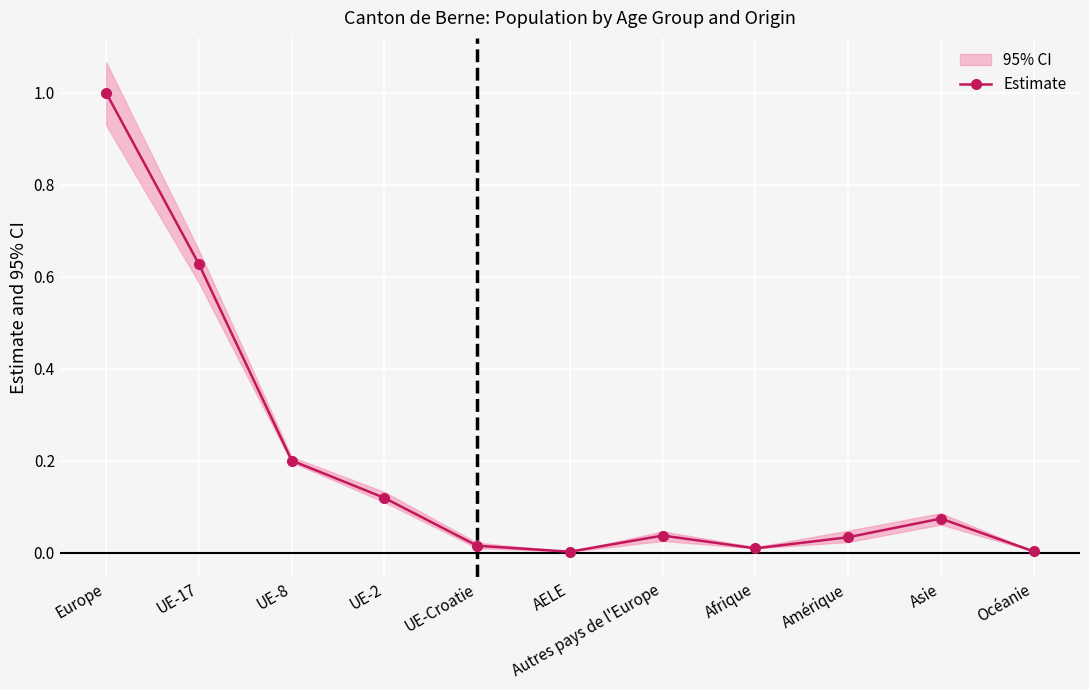

Rank the categories by value from lowest to highest.

AELE, Océanie, Afrique, UE-Croatie, Amérique, Autres pays de l'Europe, Asie, UE-2, UE-8, UE-17, Europe